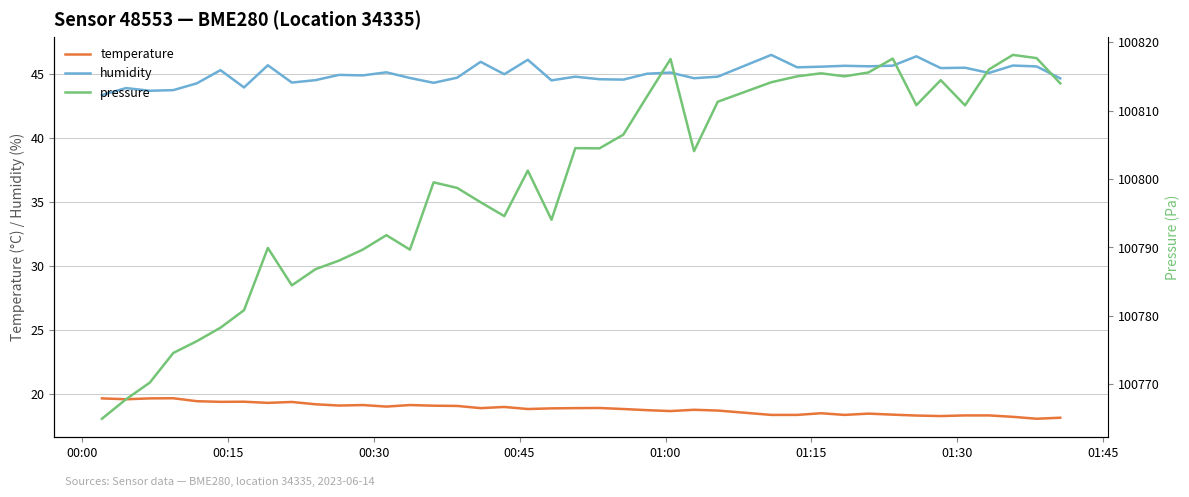

True or false: humidity and temperature cross at least once.

False